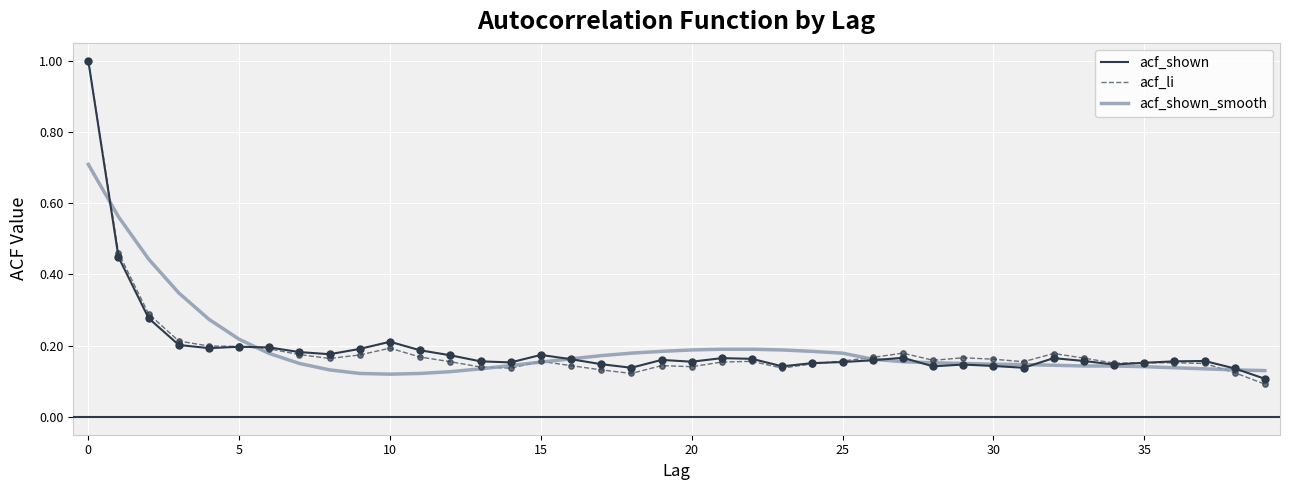

At how many categories does at least one series exceed 0?

40